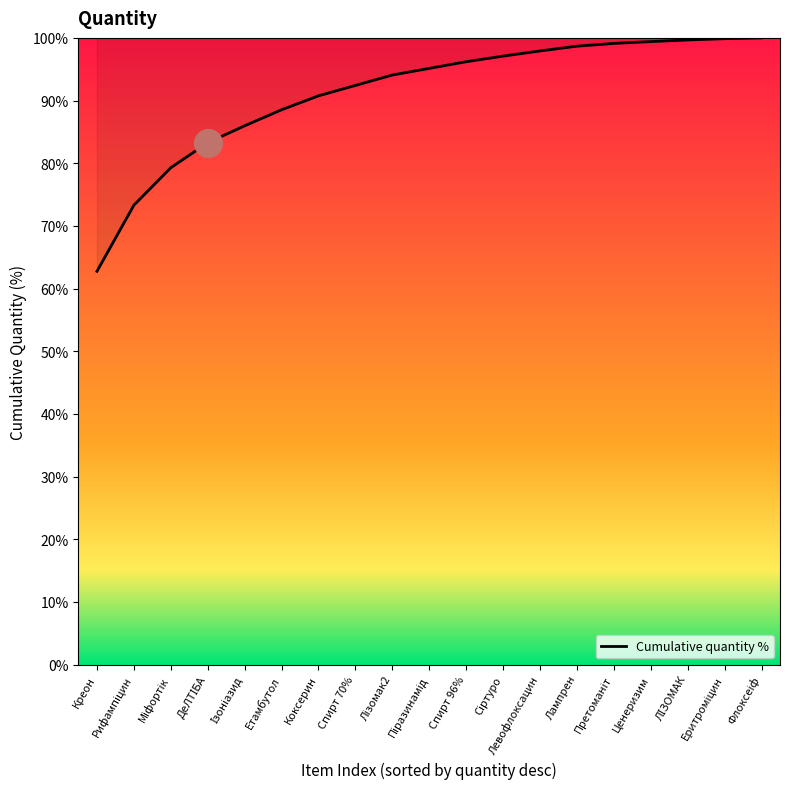

What is the difference between the maximum and minimum values?

37.3